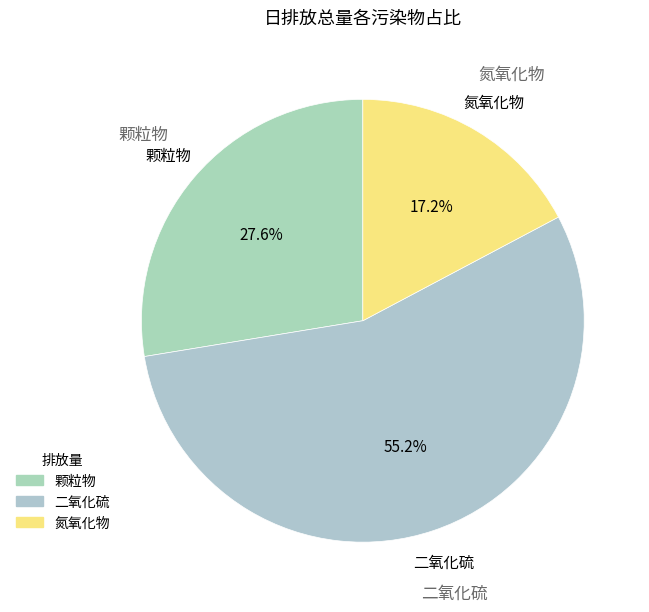

How many slices are in this pie chart?

3